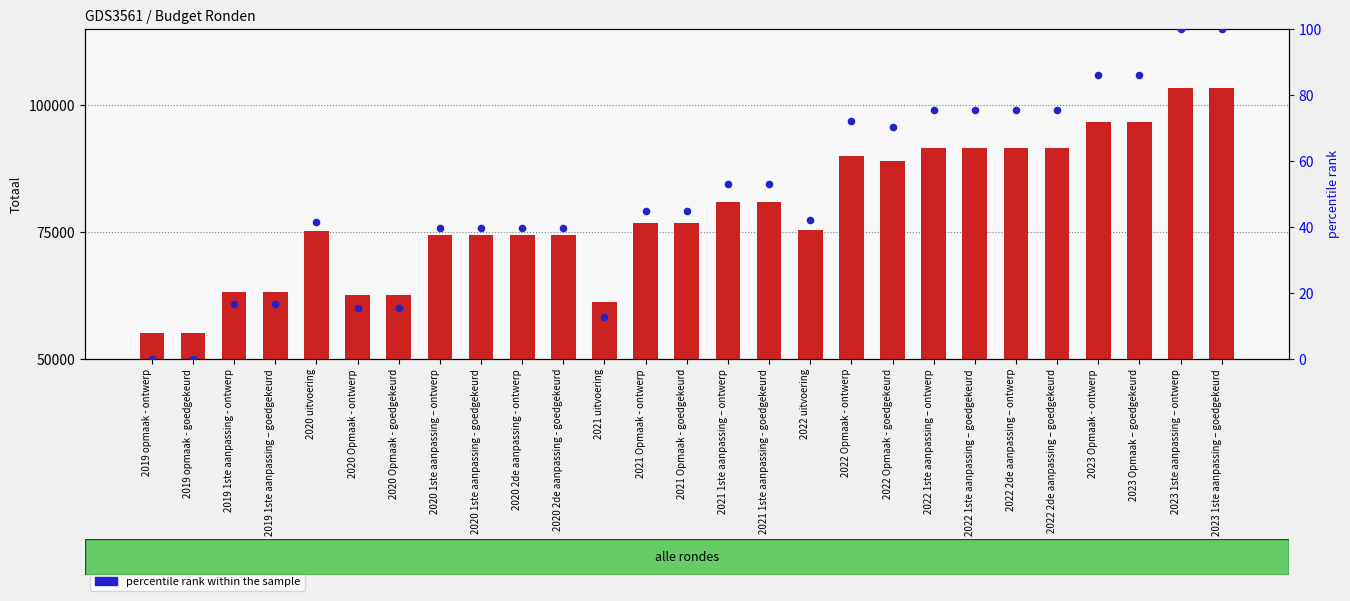

Which series contains the highest Y value?

Totaal